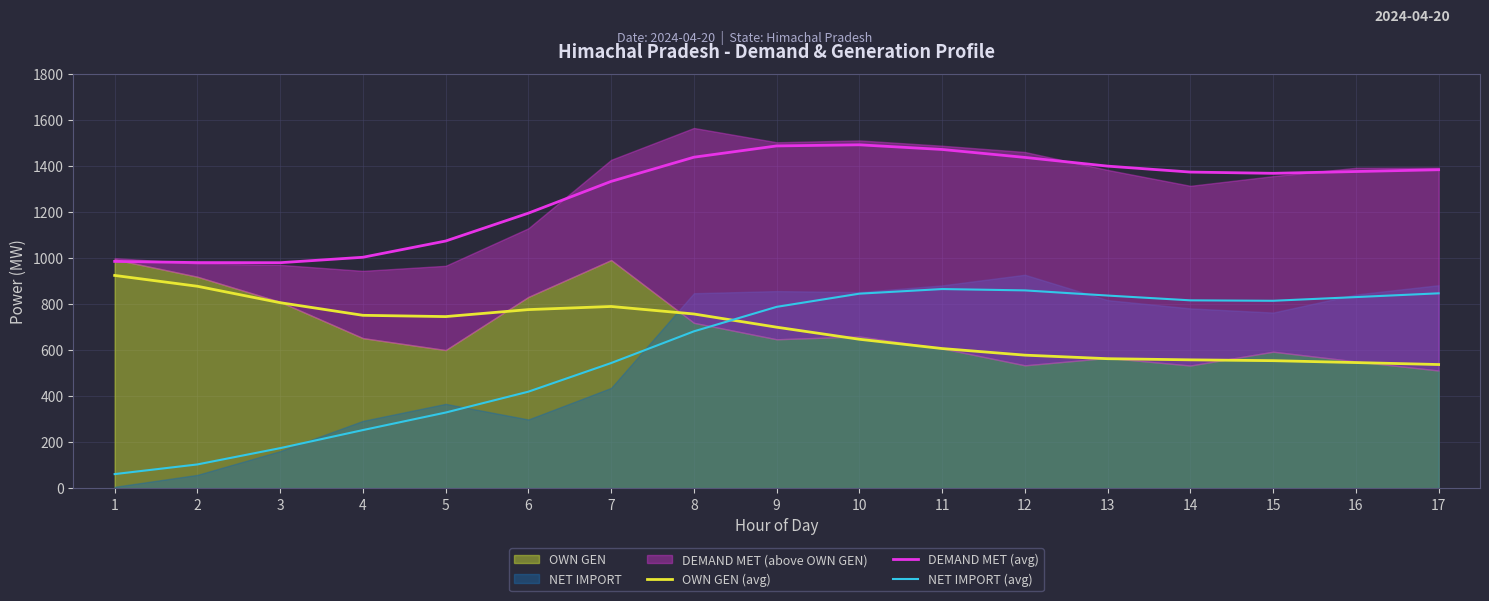

True or false: NET IMPORT (avg) and DEMAND MET (avg) cross at least once.

False